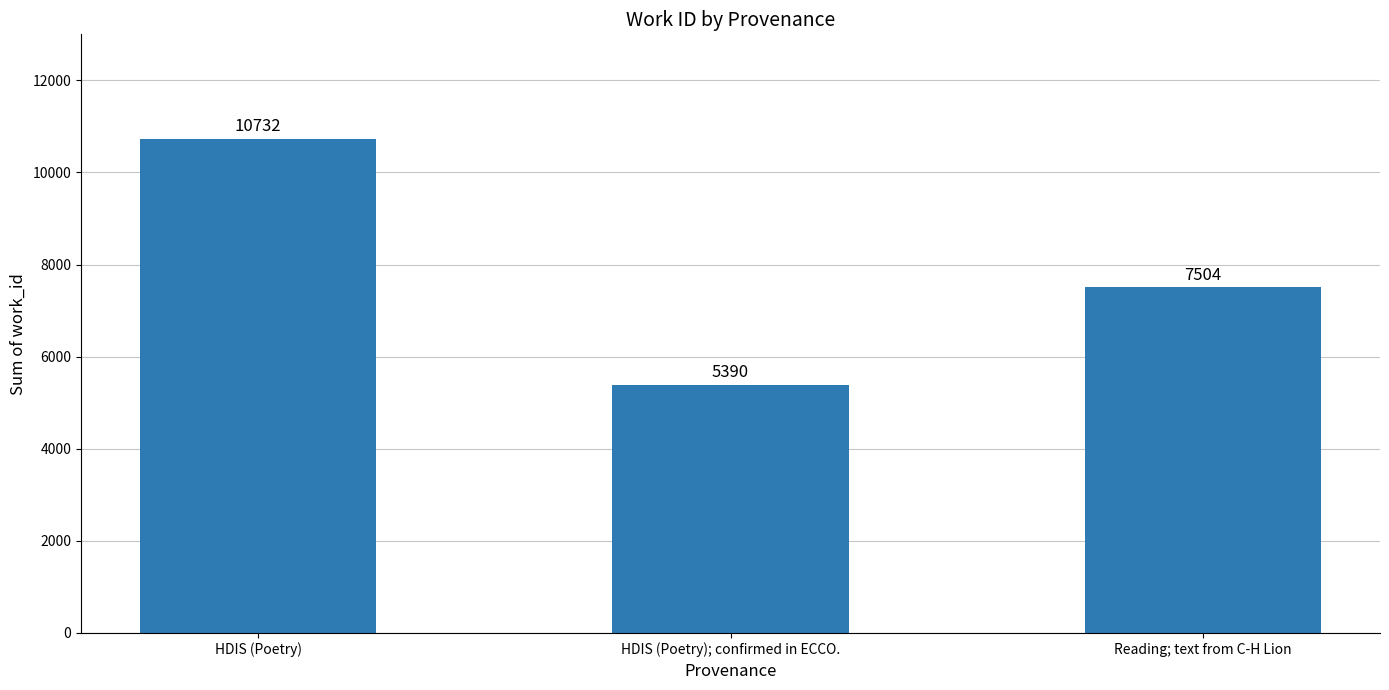

The chart shows a value of 2489 at HDIS (Poetry); confirmed in ECCO.. True or false?

False